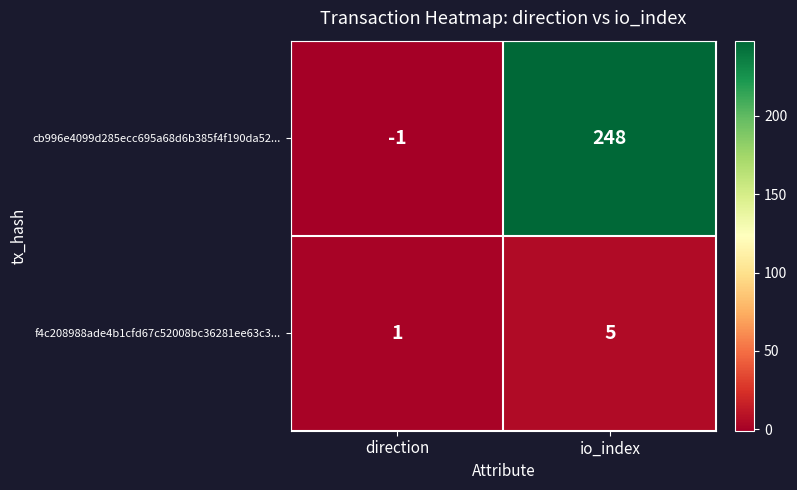

Which series has the widest spread of values?

cb996e4099d285ecc695a68d6b385f4f190da52...